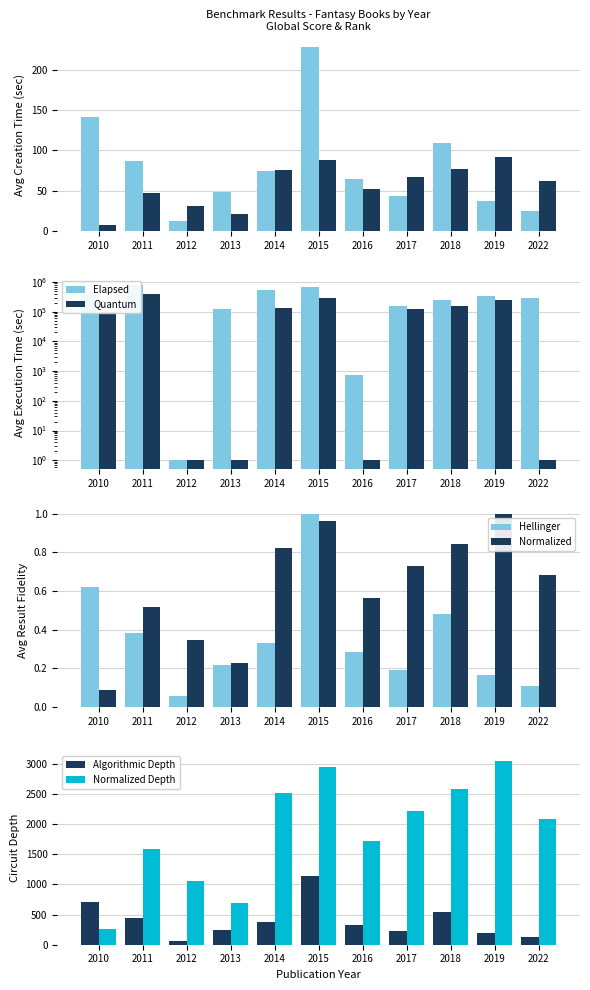

What is the maximum value shown in the chart?

821000.0